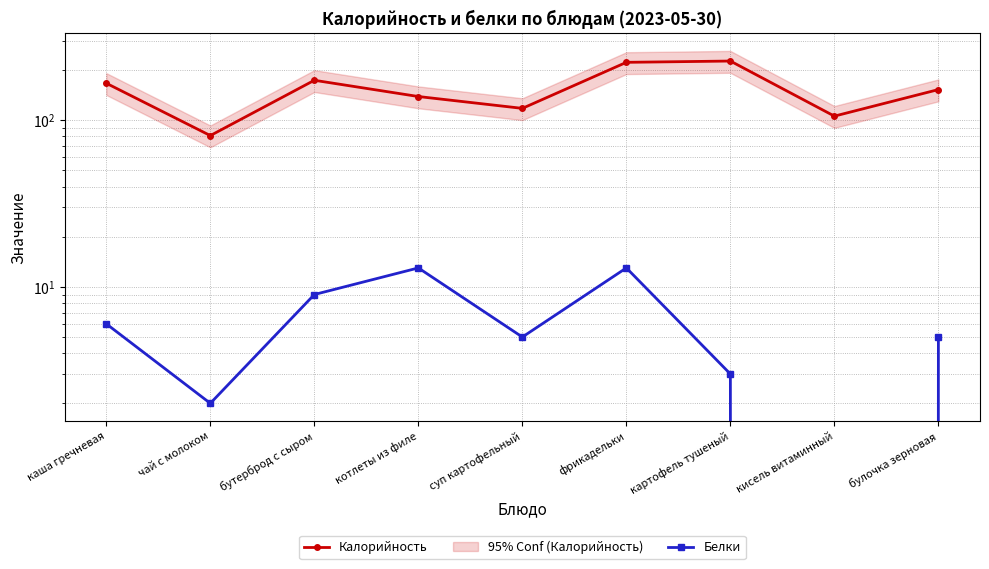

How many interior local valleys does the Белки series have?

3